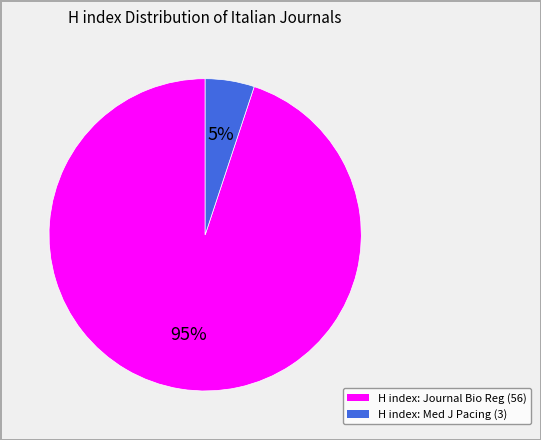

To the nearest percent, what is the average slice percentage?

50%